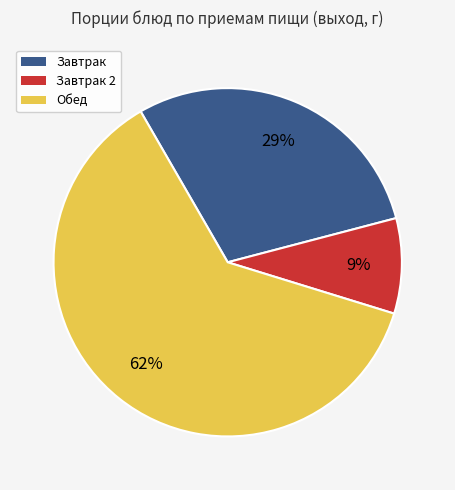

What is the majority slice?

Обед